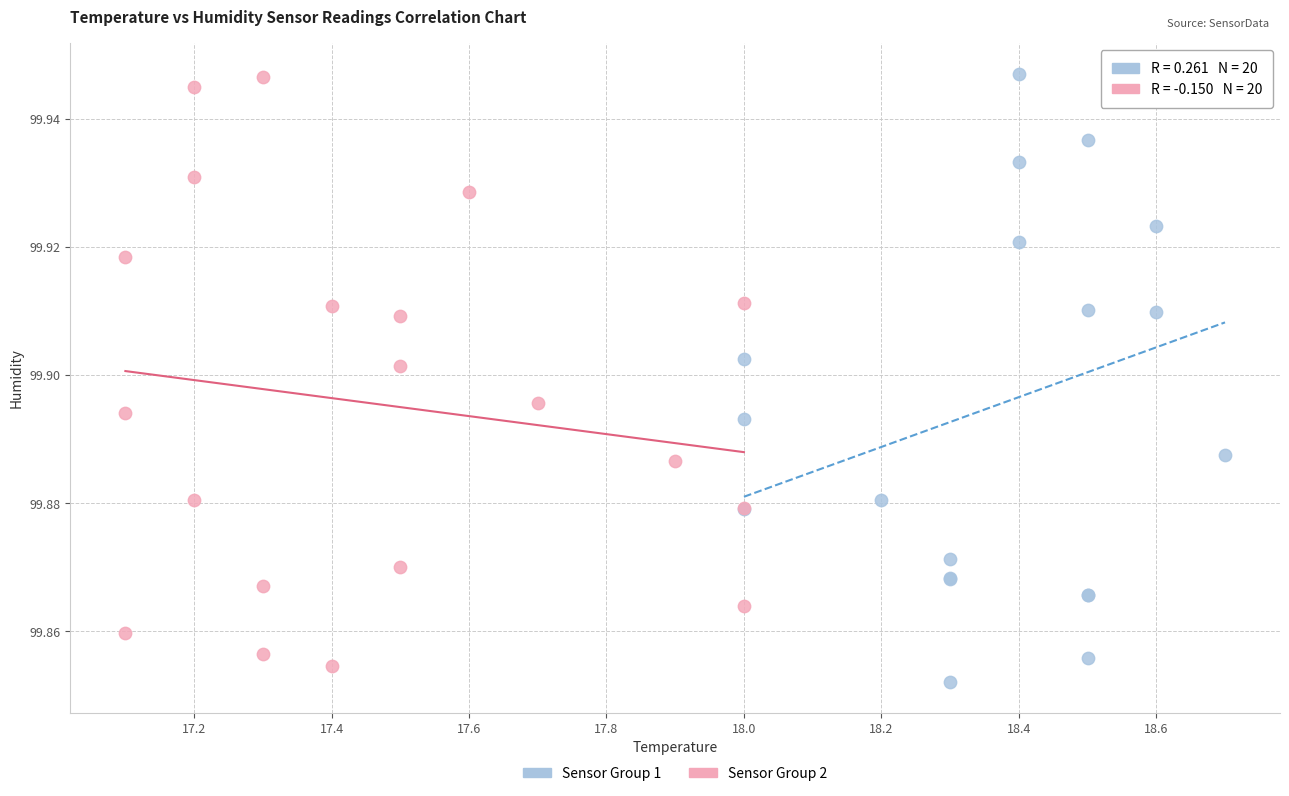

What are all the series names shown in the legend?

Sensor Group 1, Sensor Group 2